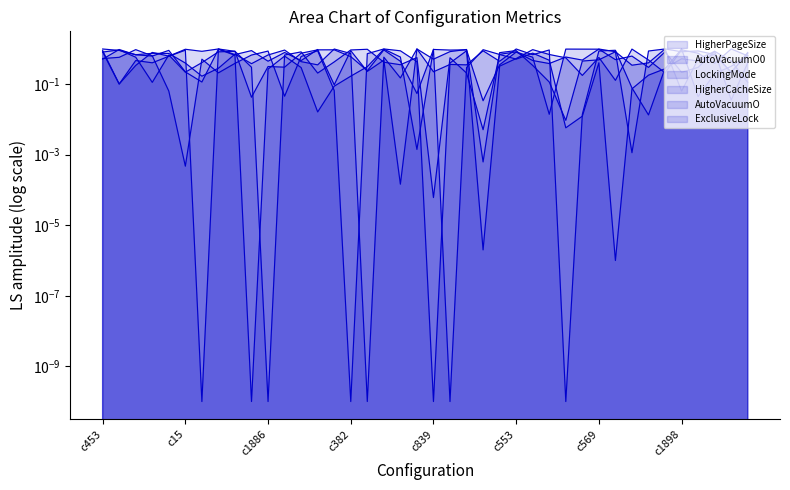

What is the average value of the HigherPageSize series?

0.4